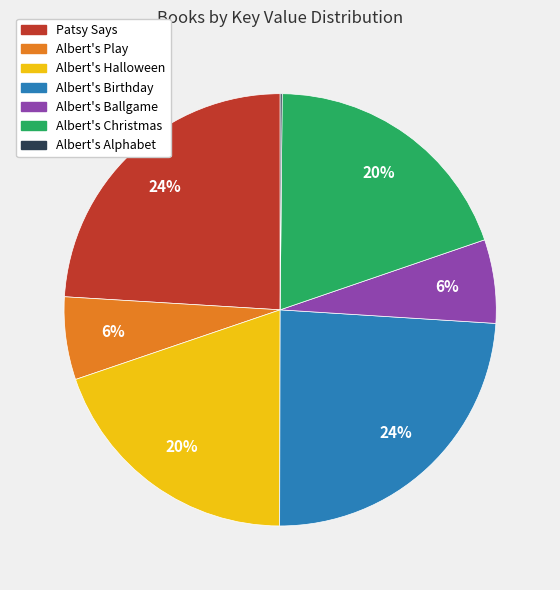

To the nearest percent, what portion does Albert's Ballgame represent?

6%